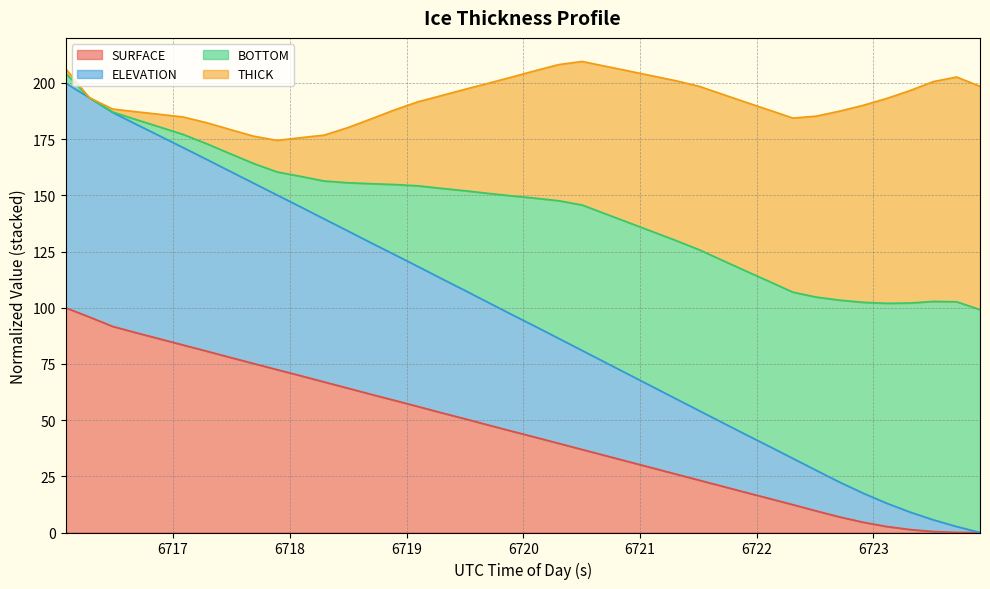

True or false: SURFACE has a value of 0.0 at 6723.7143.

True